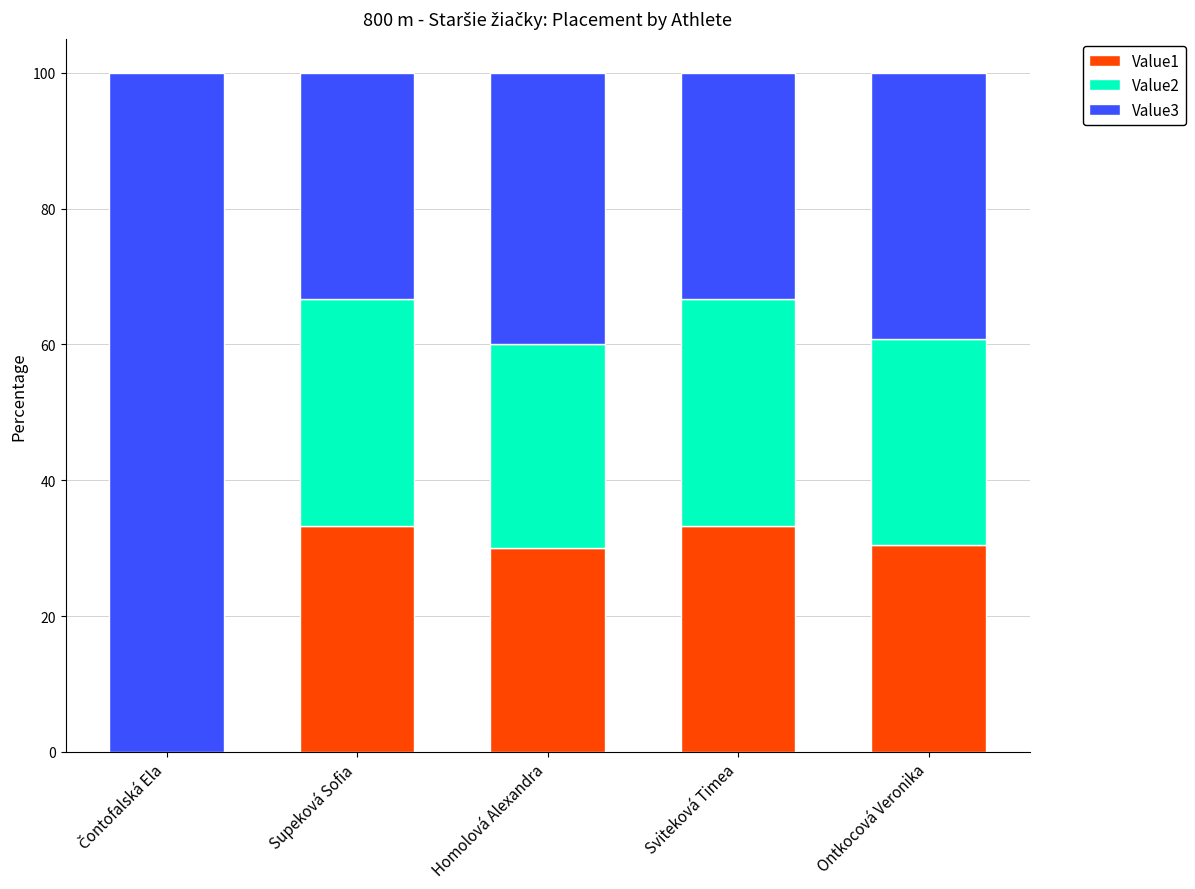

What is the maximum value for Value1?

33.3